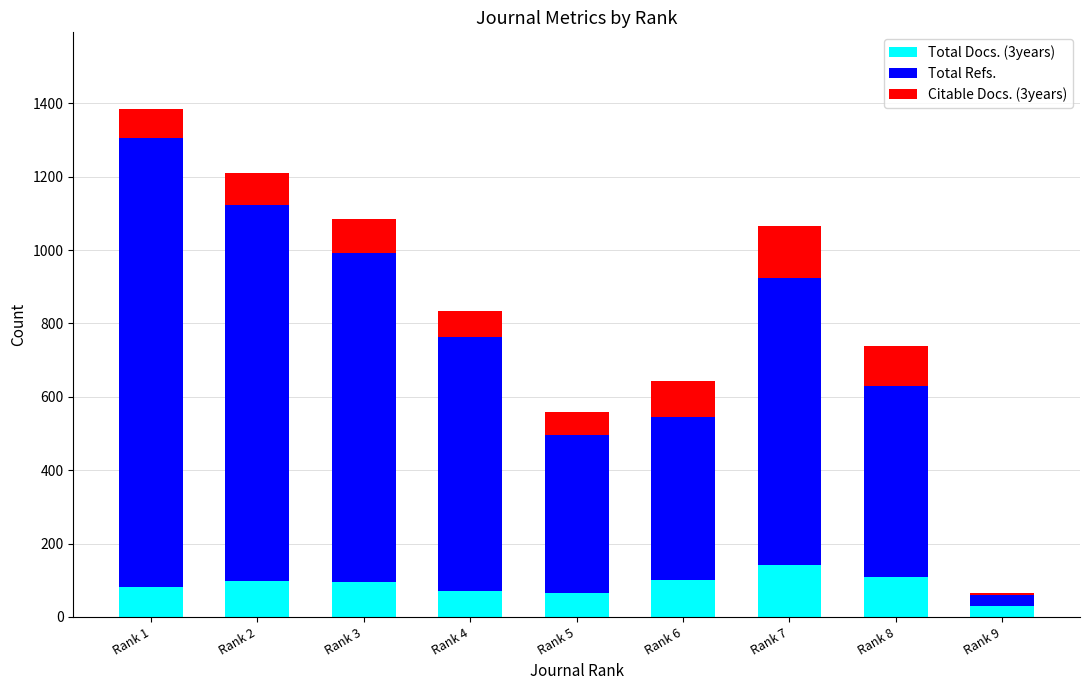

At which category is the sum across all series the highest?

Rank 1